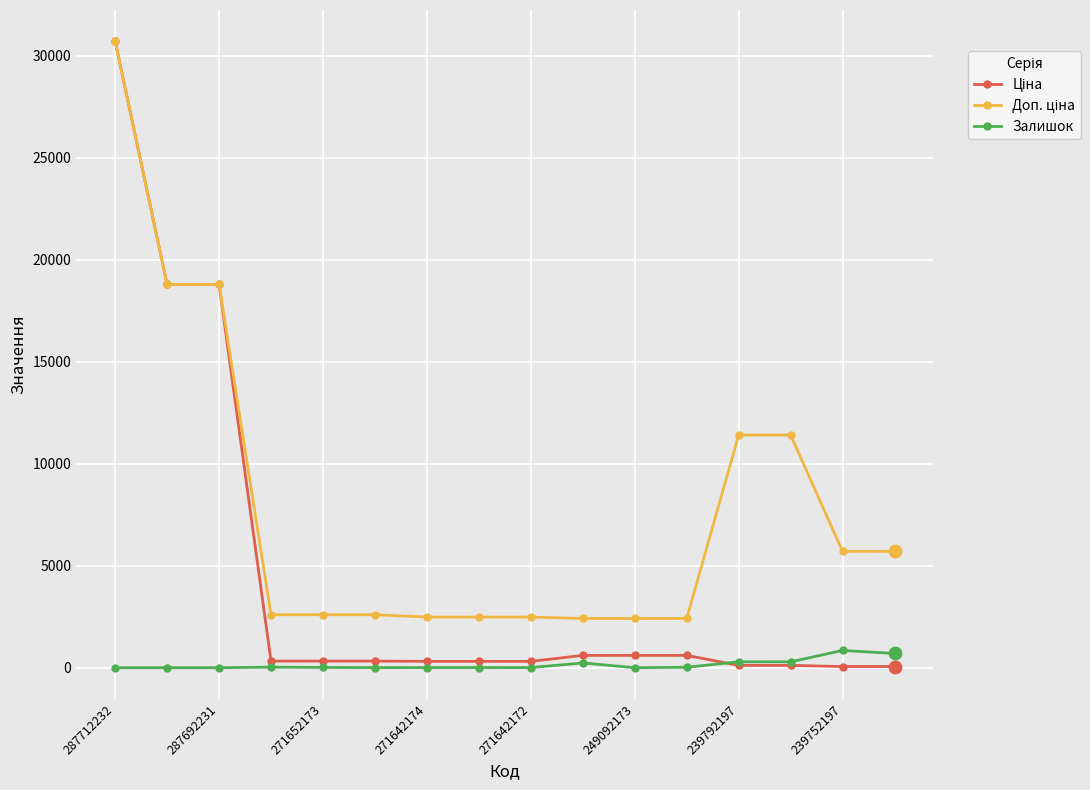

At how many categories does at least one series exceed 7267?

5